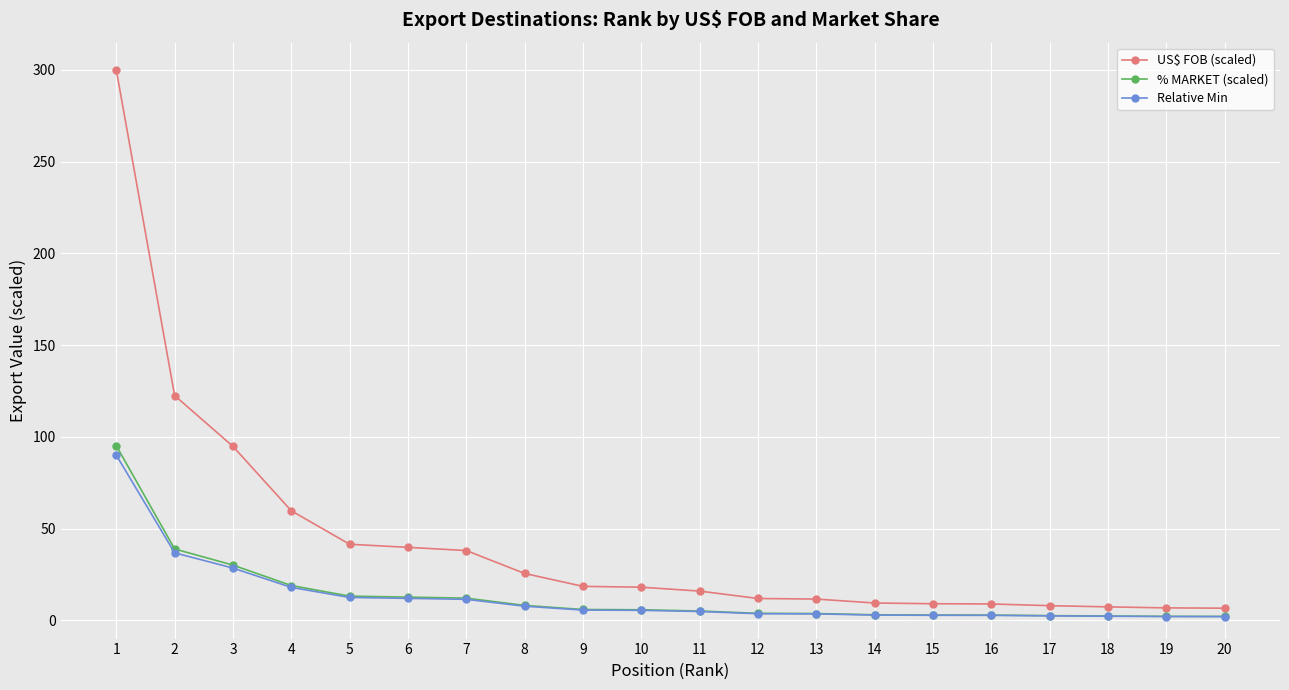

Where does the US$ FOB (scaled) series first go above 18?

1